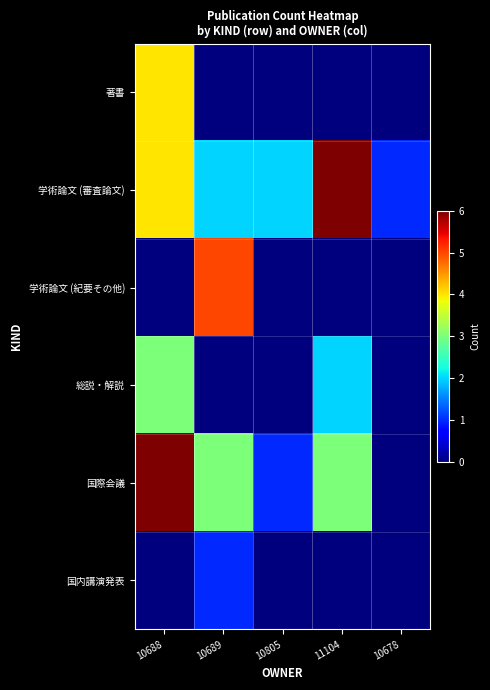

Which series has the largest total across all categories?

学術論文 (審査論文)